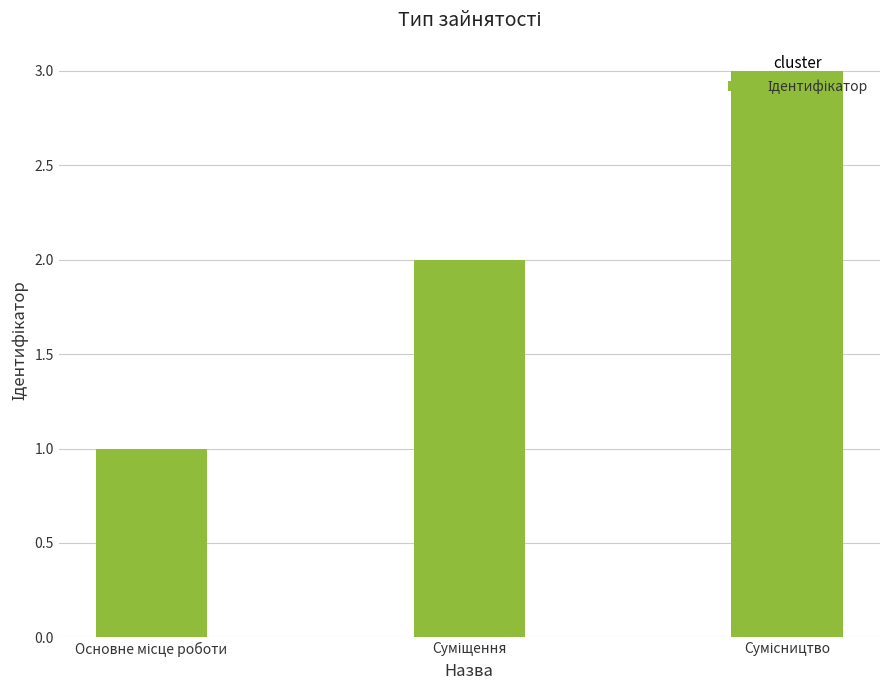

What is the greatest value displayed?

3